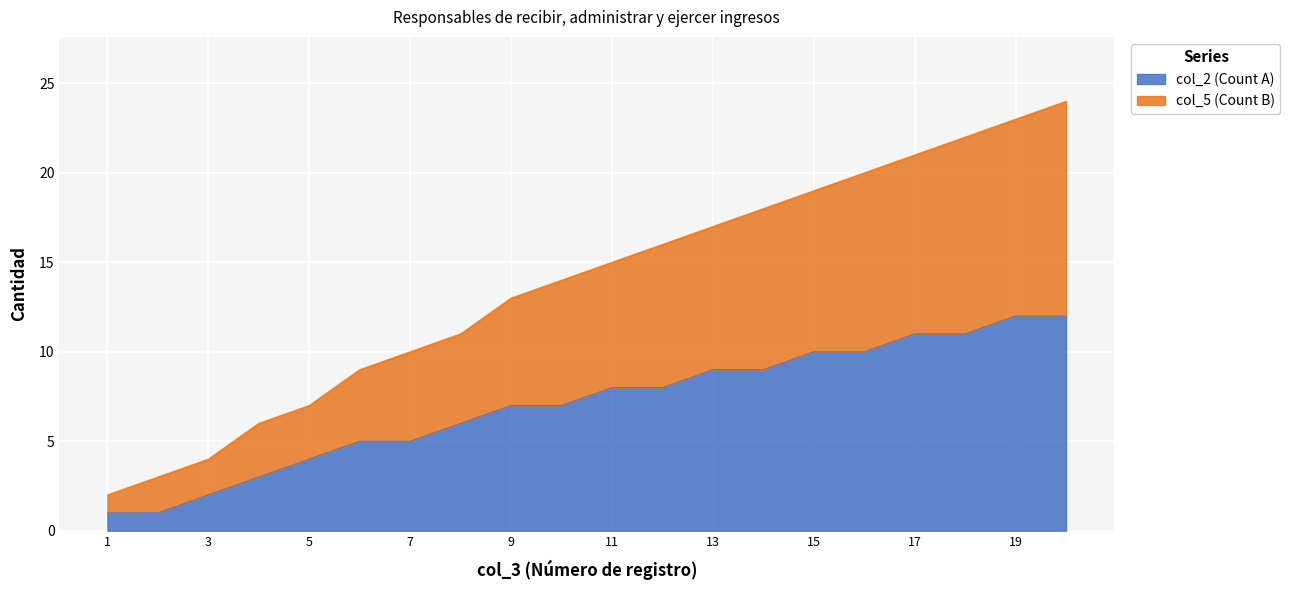

True or false: col_2 (Count A) has a value of 6 at 5.

False